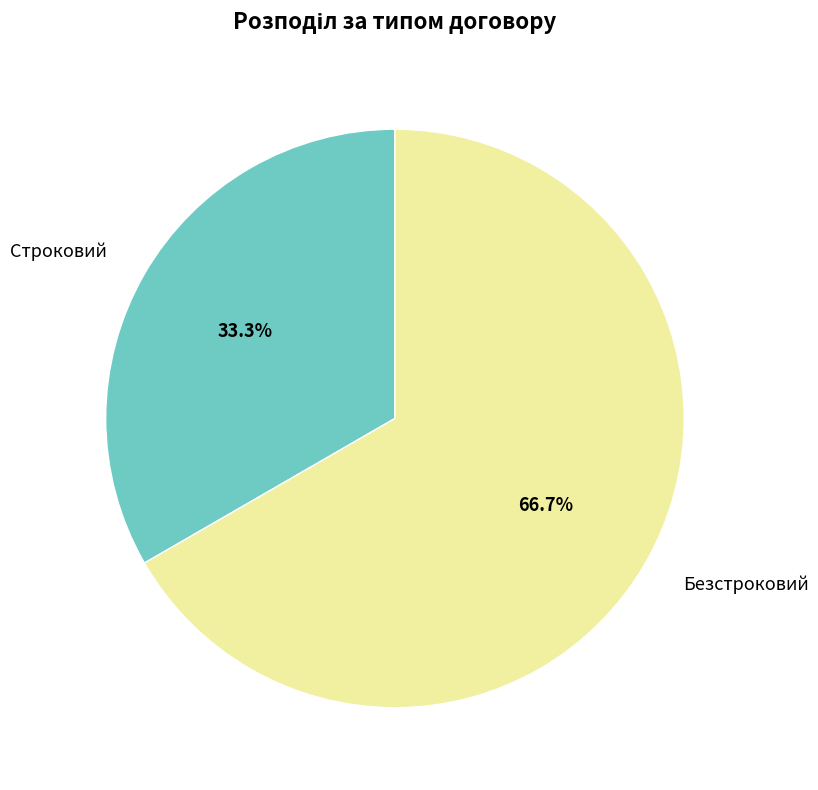

Rank the categories by value from lowest to highest.

Строковий, Безстроковий